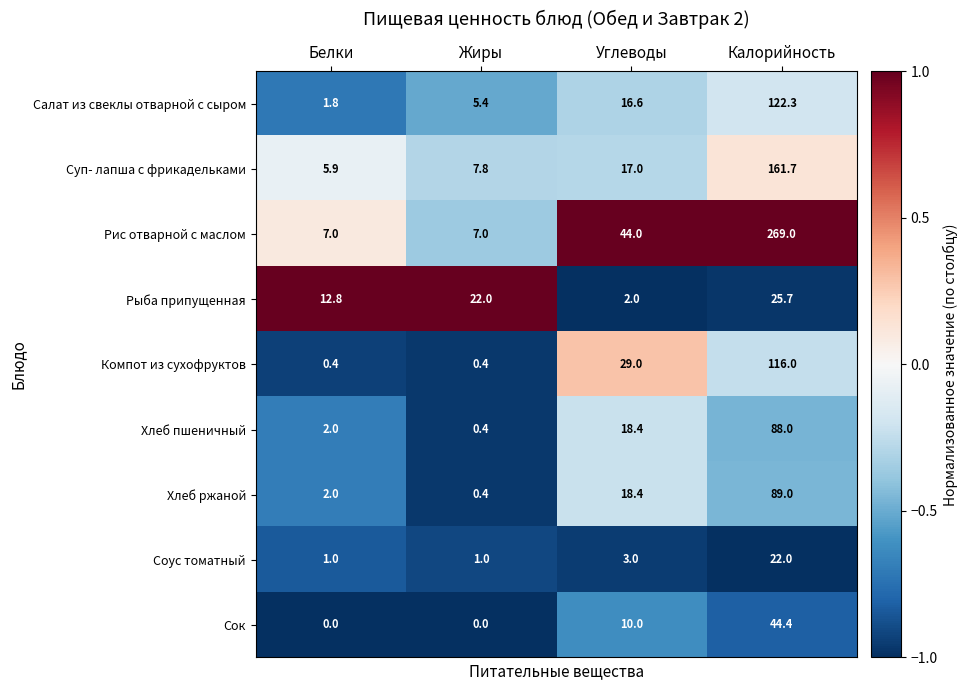

How many data points does each series have?

4